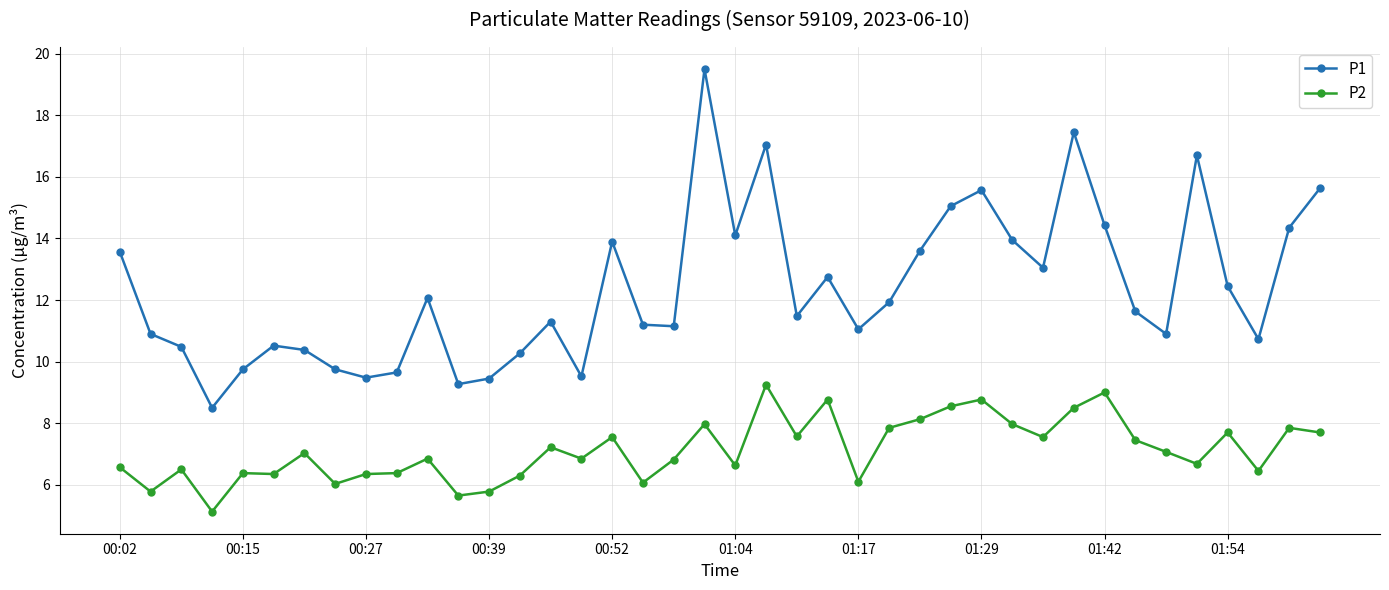

Does the chart display data point markers on the line(s)?

Yes